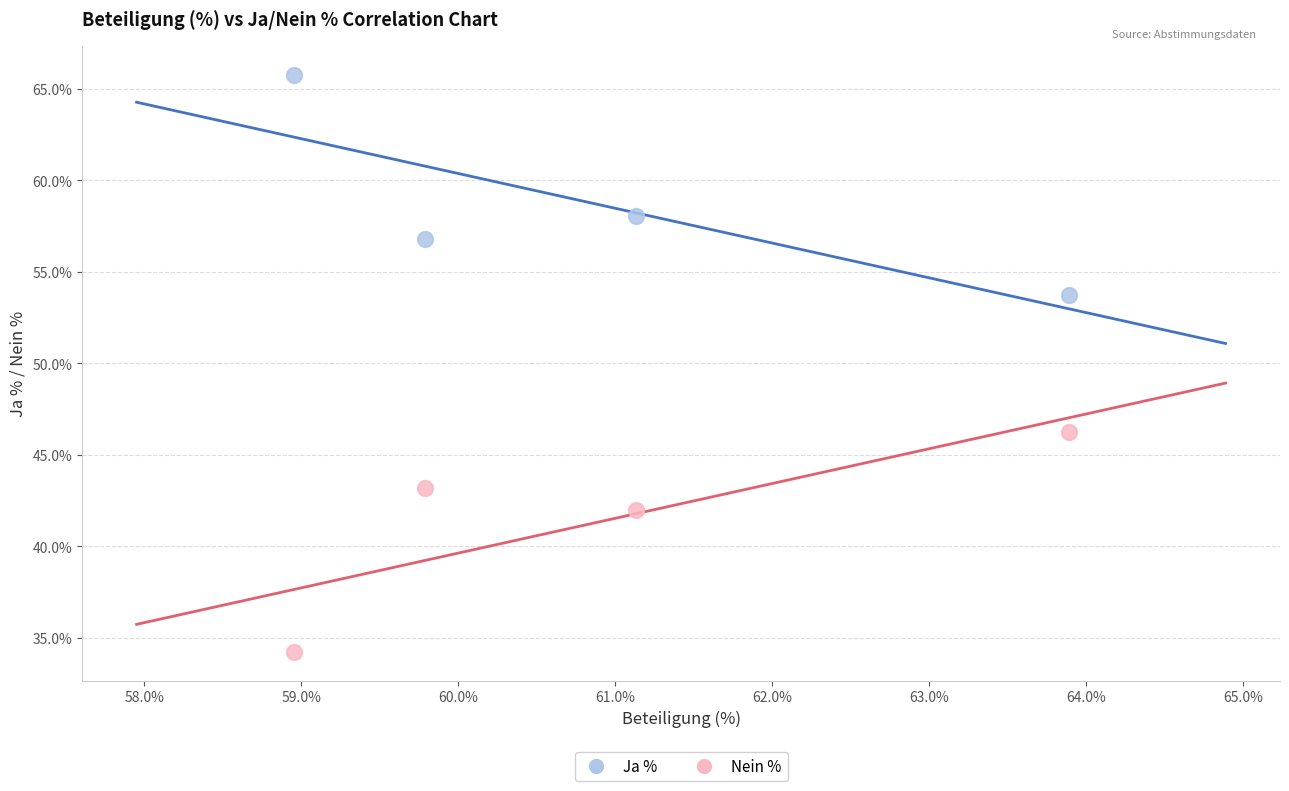

In the Ja % series, what Y value is closest to 59?

58.0